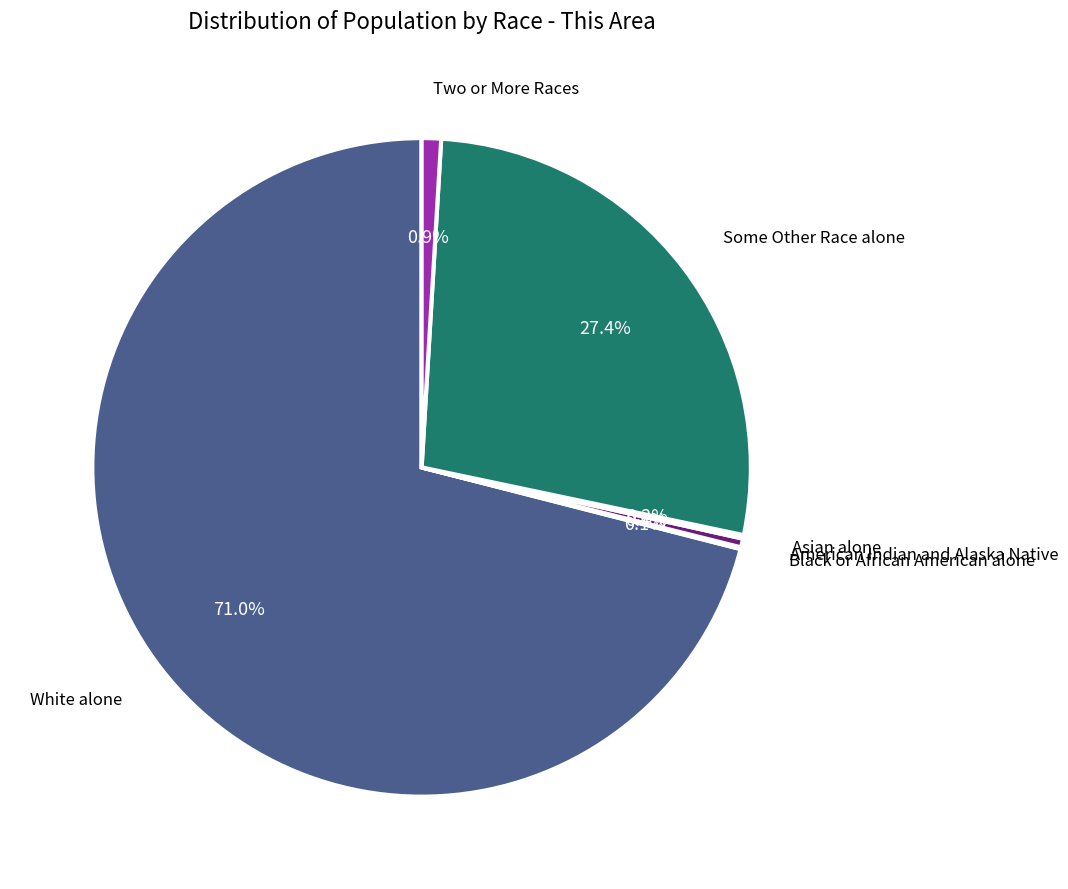

Which category has the biggest portion of the pie?

White alone